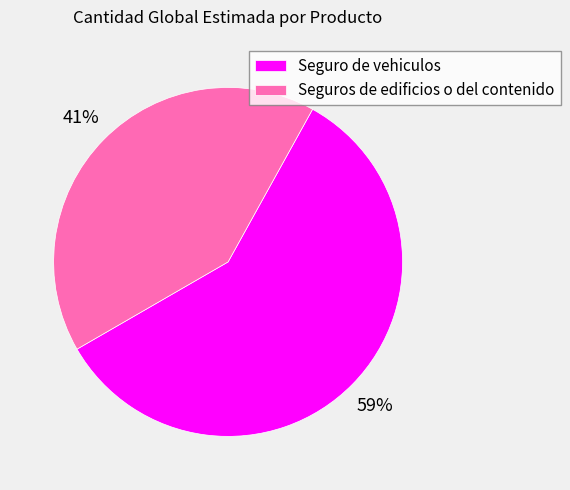

What is the smallest slice in the pie chart?

Seguros de edificios o del contenido